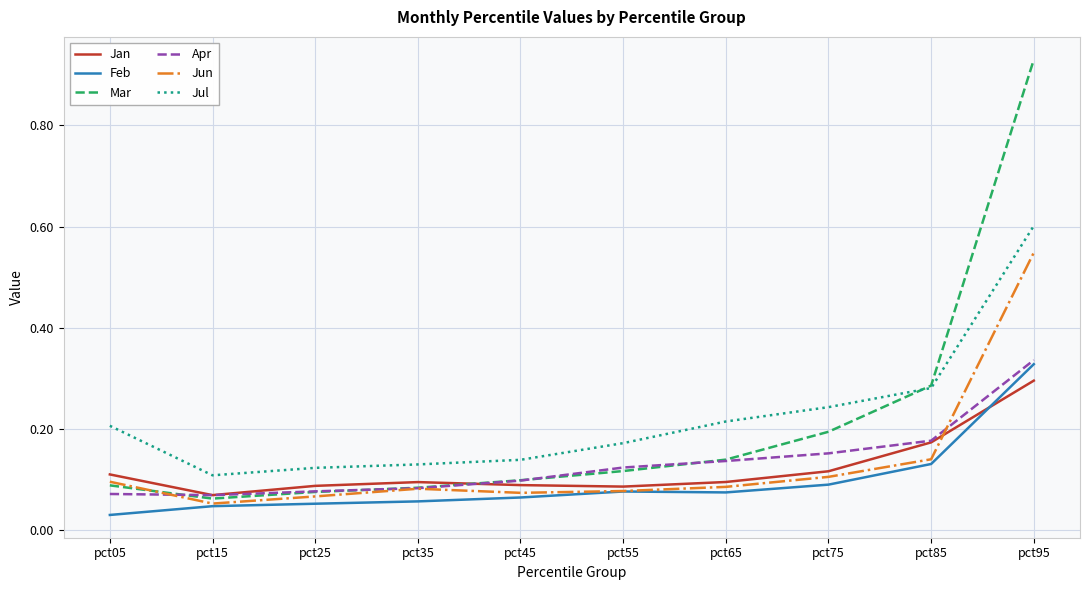

Which category has the highest value in the Apr series?

pct95